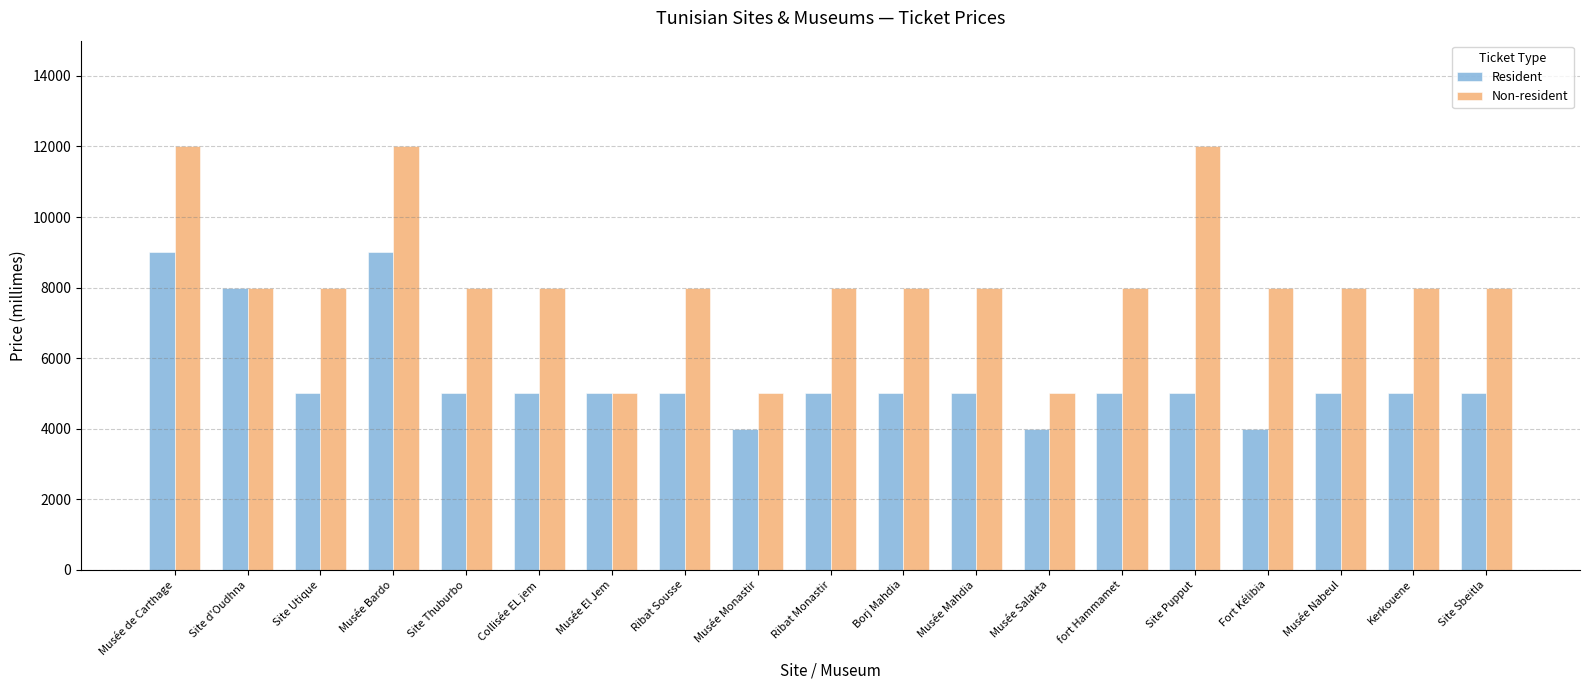

Rank the series by their average value, from highest to lowest.

Non-resident, Resident